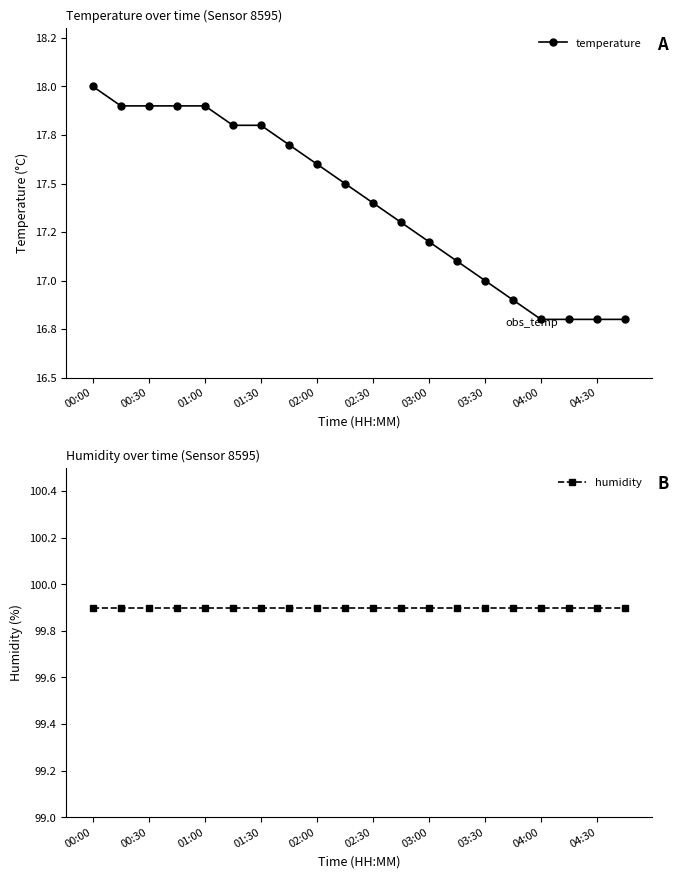

True or false: humidity and temperature intersect in this chart.

False